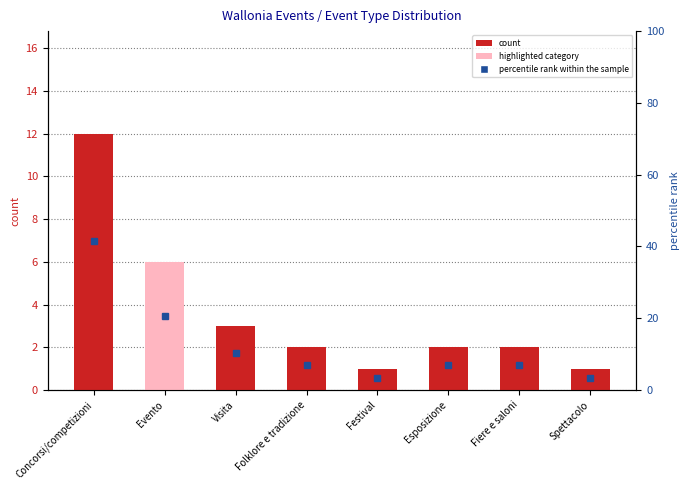

What are all the series names shown in the legend?

count, percentile rank within the sample